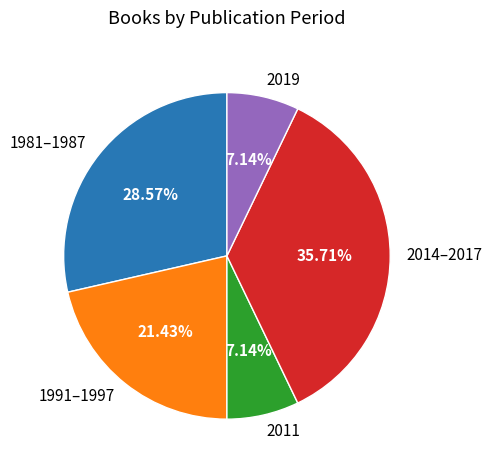

Is 2014–2017 the majority of the pie?

No